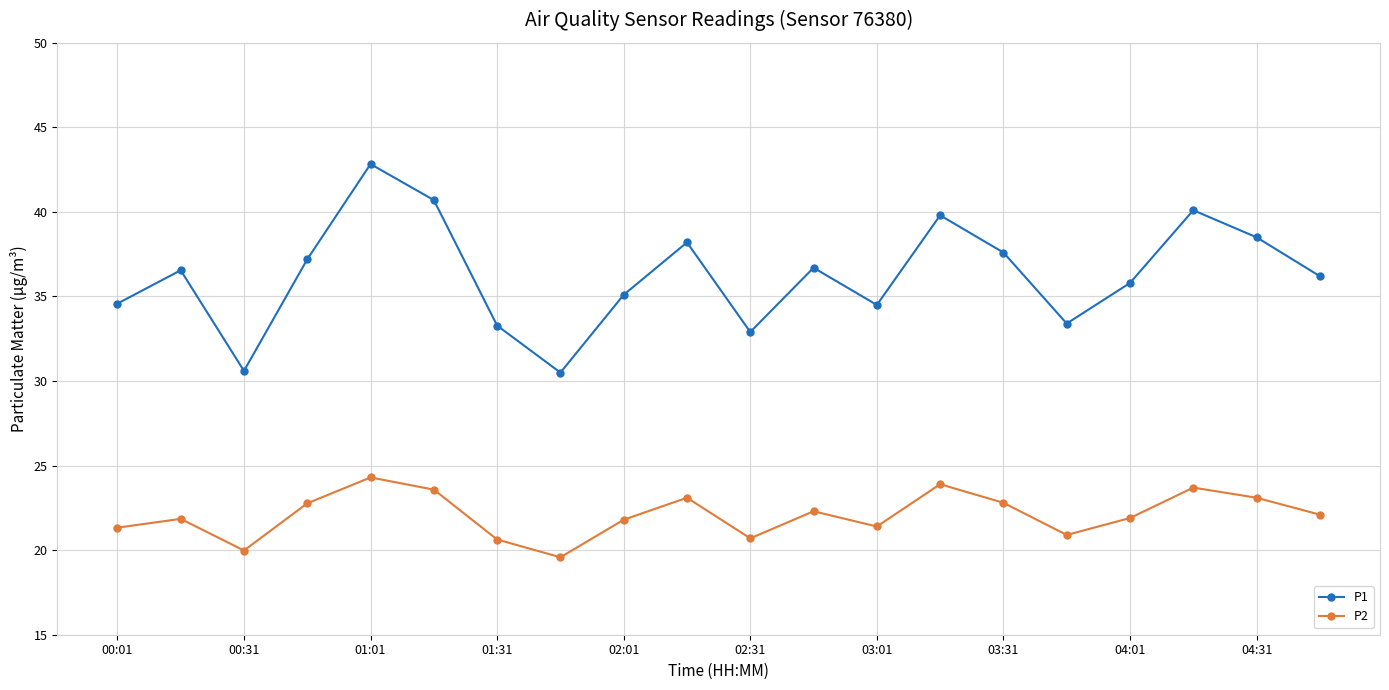

True or false: P2 has more than 1 points higher than both neighbors.

True